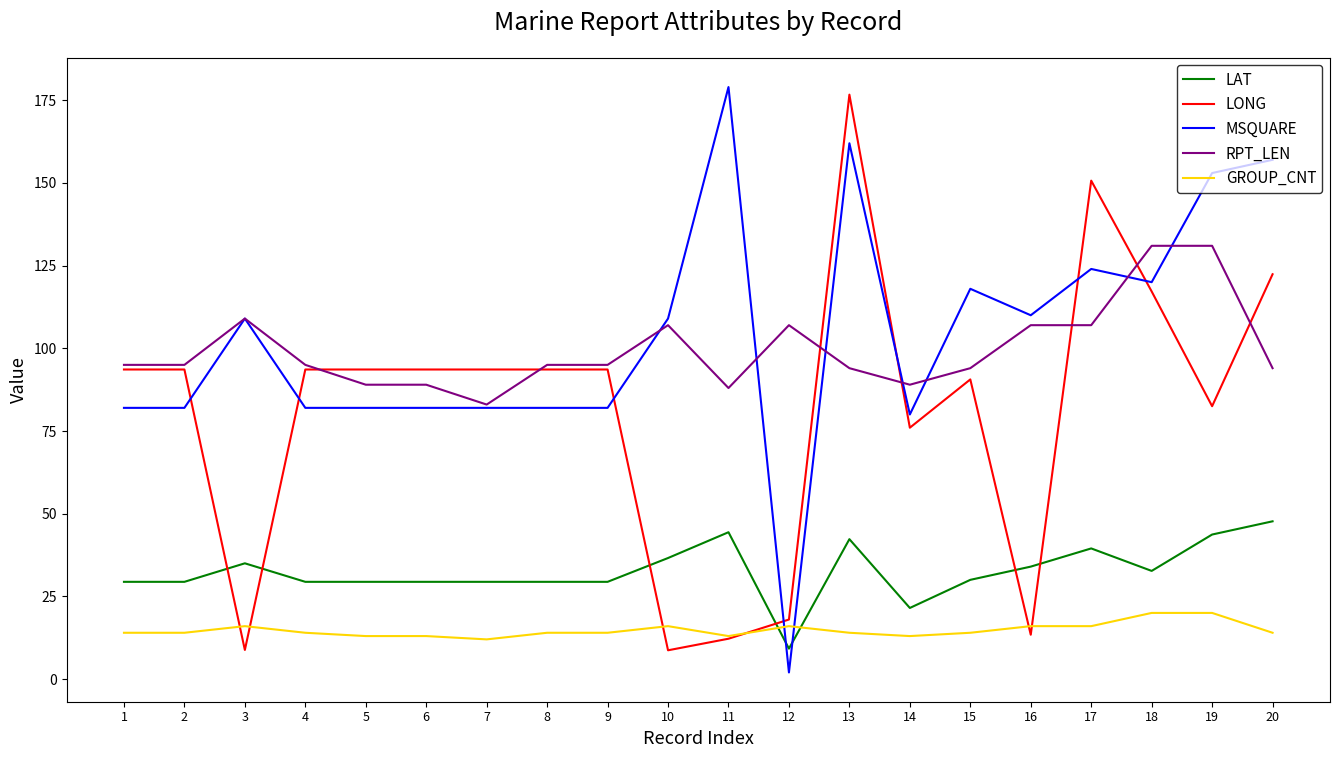

At which category is the sum across all series the highest?

13